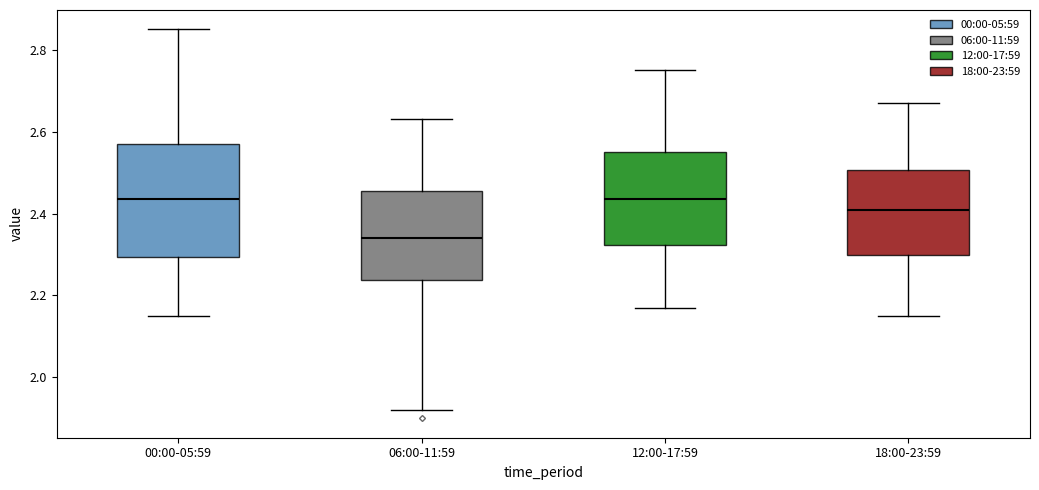

Which box is the tallest, from its lower edge to its upper edge?

00:00-05:59